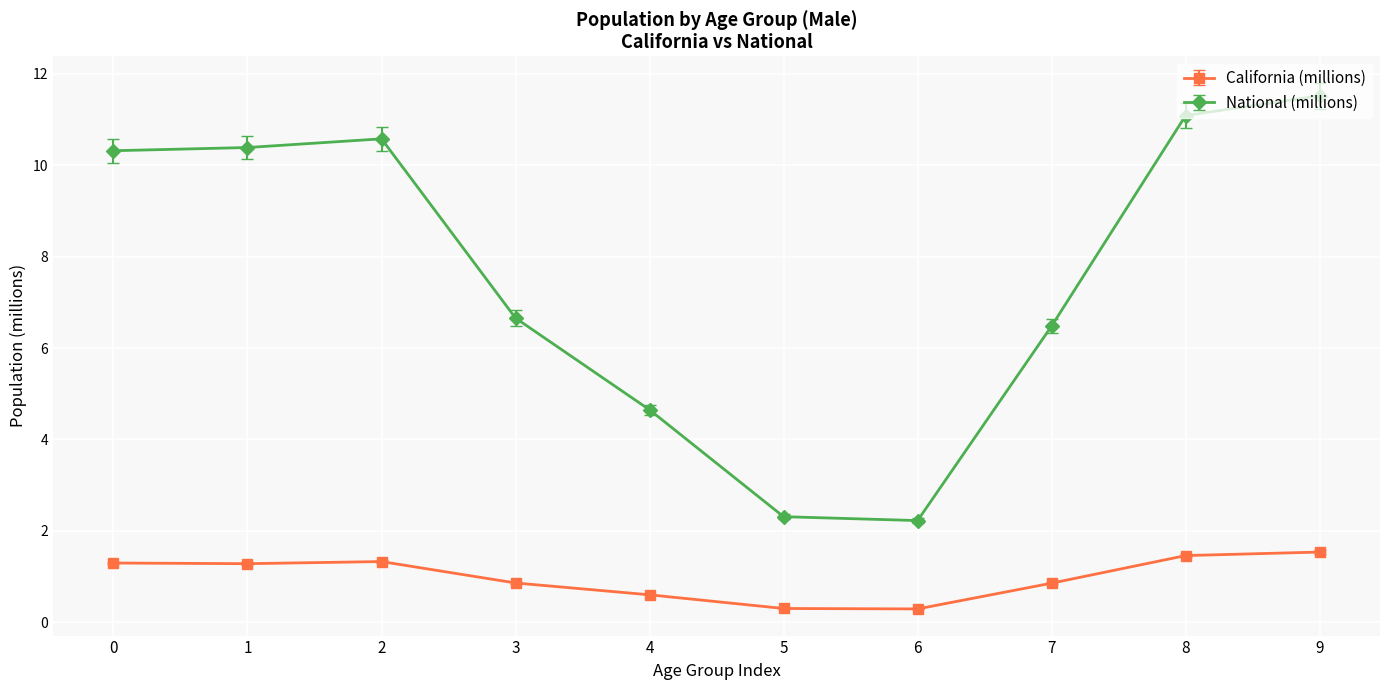

Does the chart have visible grid lines?

Yes